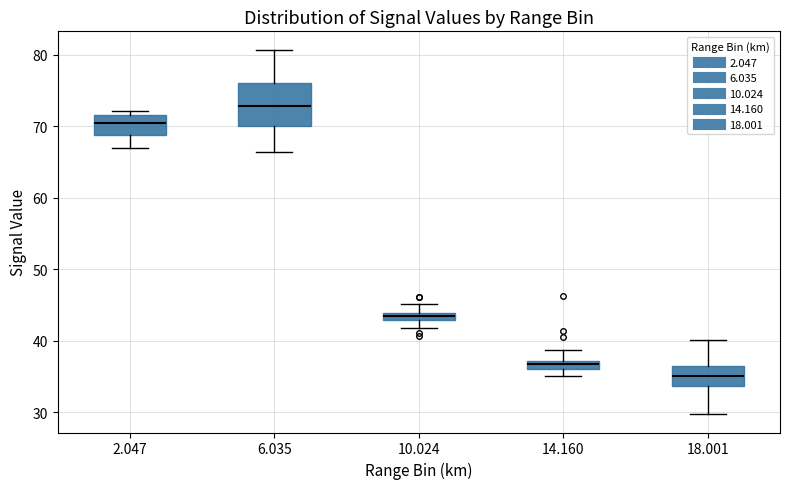

Which box's median line is the highest?

6.035